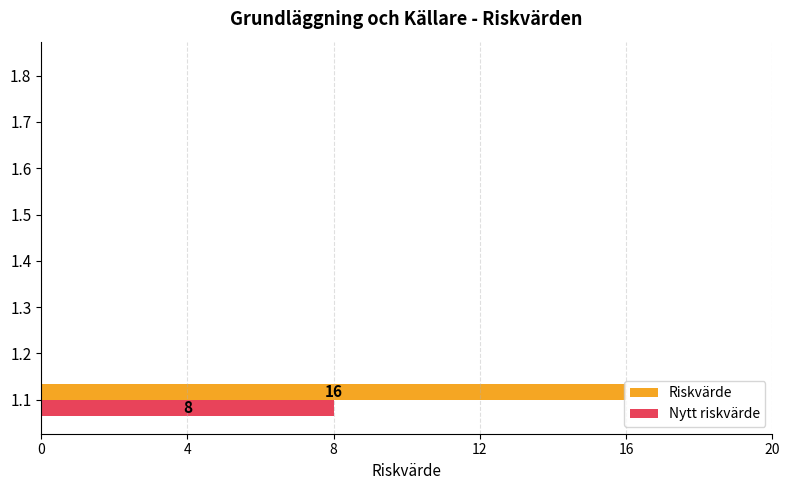

The value of Nytt riskvärde at 1.8 is 0. True or false?

True